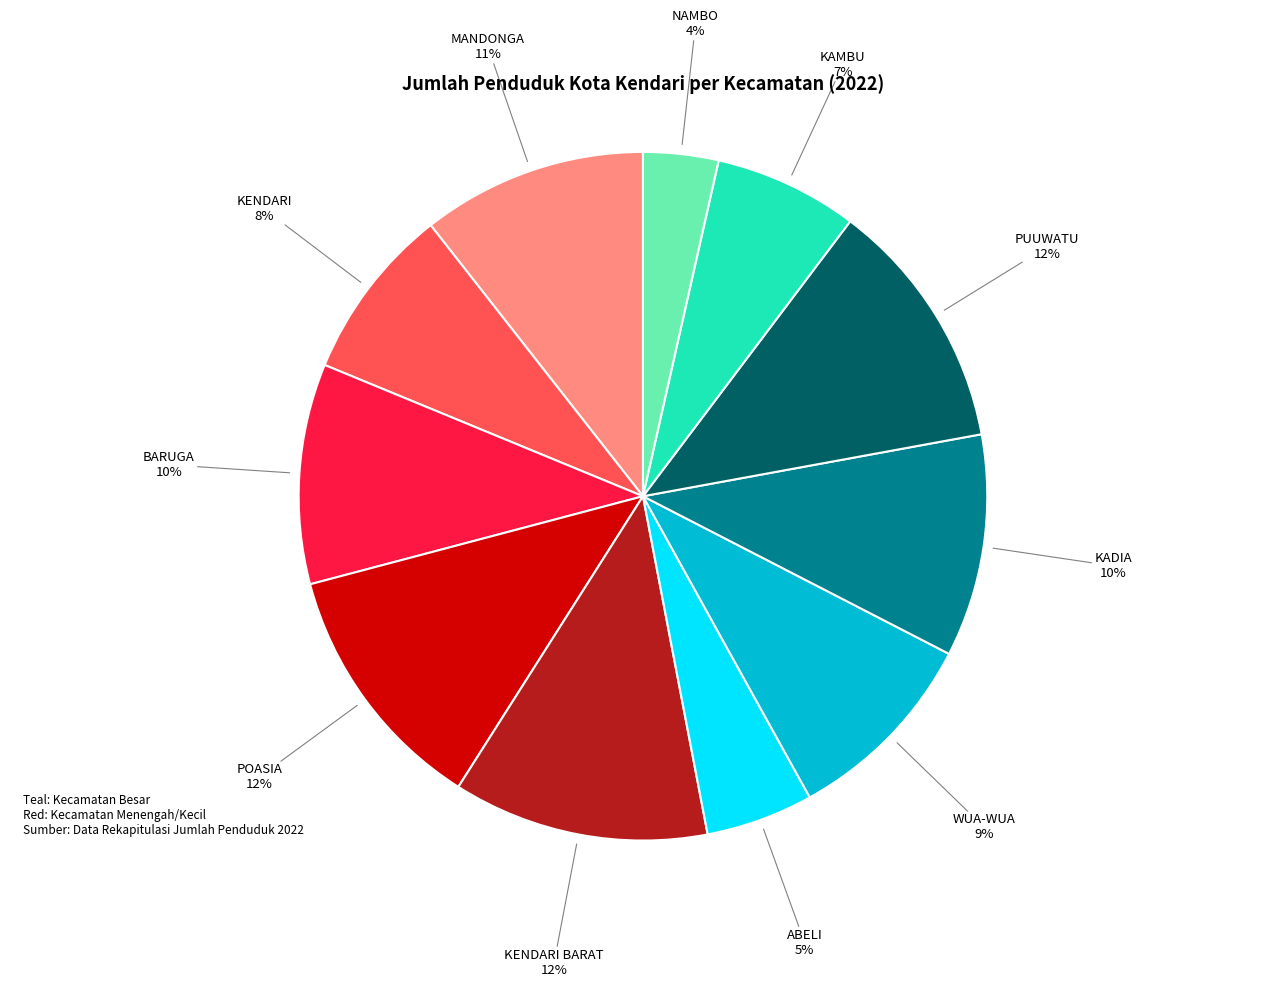

Count the number of slices in the pie.

11